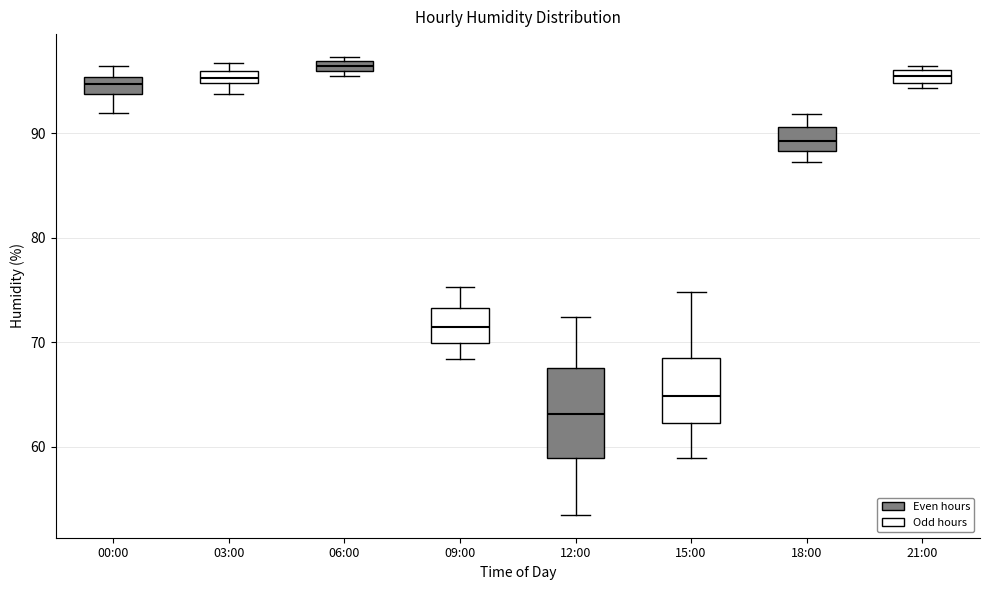

Which box is the tallest, from its lower edge to its upper edge?

12:00